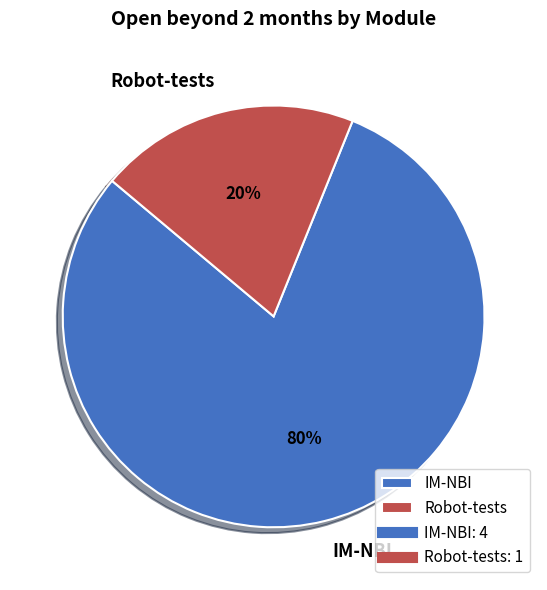

The Robot-tests slice represents 26% of the pie. True or false?

False